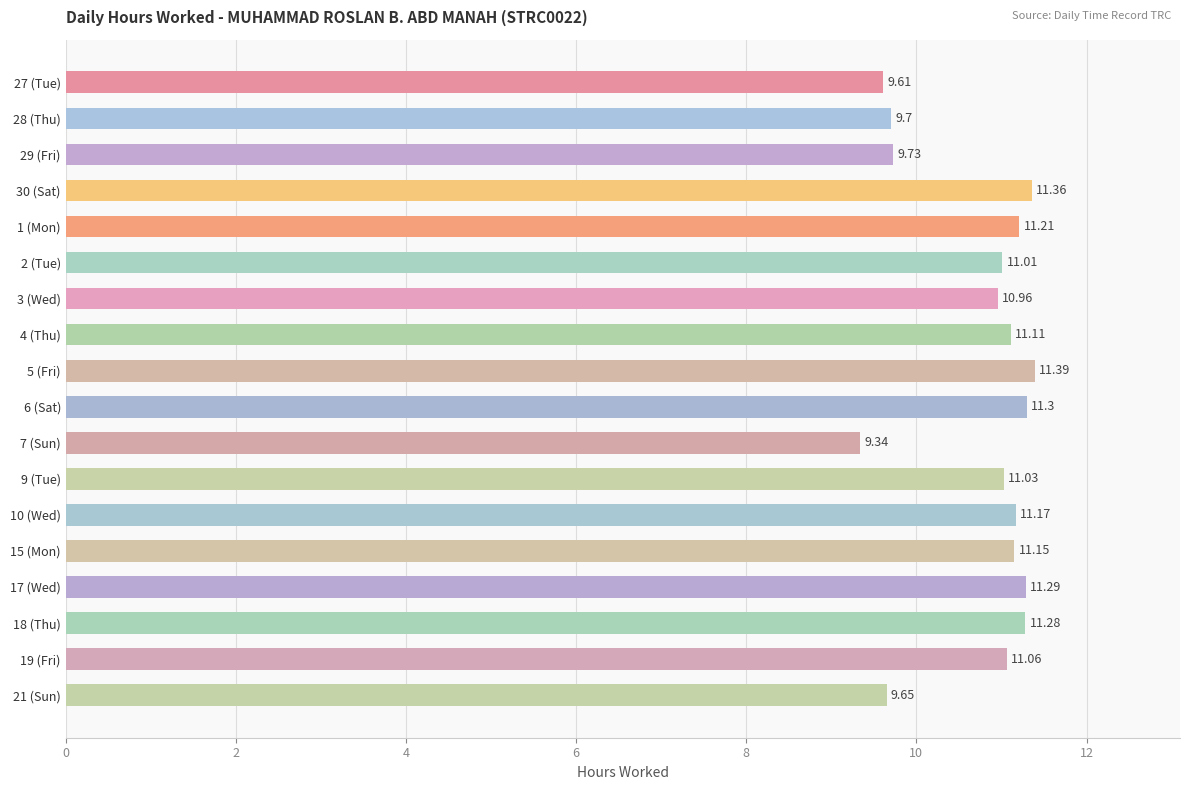

Where is the data nearest to the value 10?

29 (Fri)